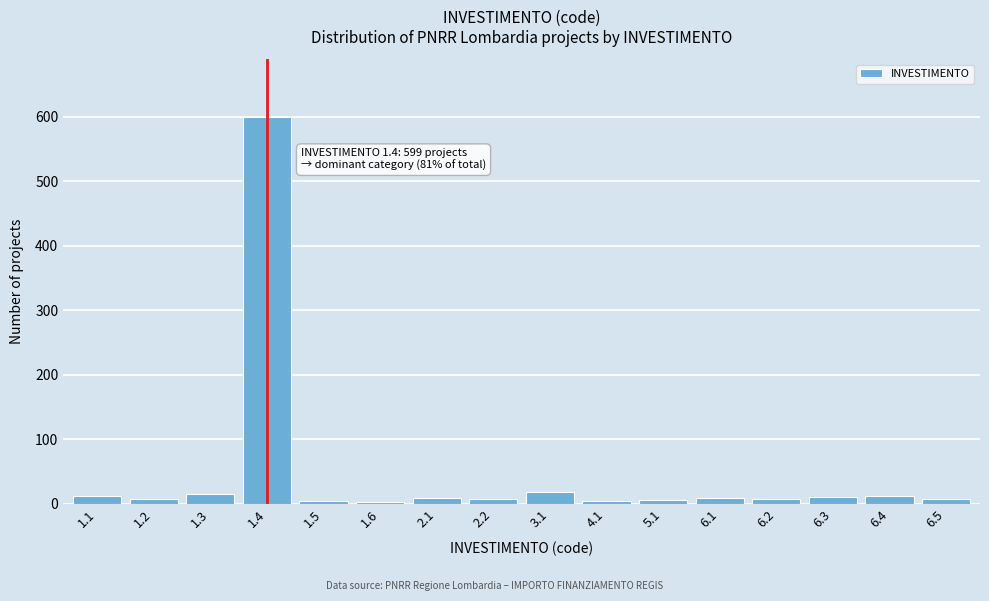

What is the difference between the second highest and minimum values?

15